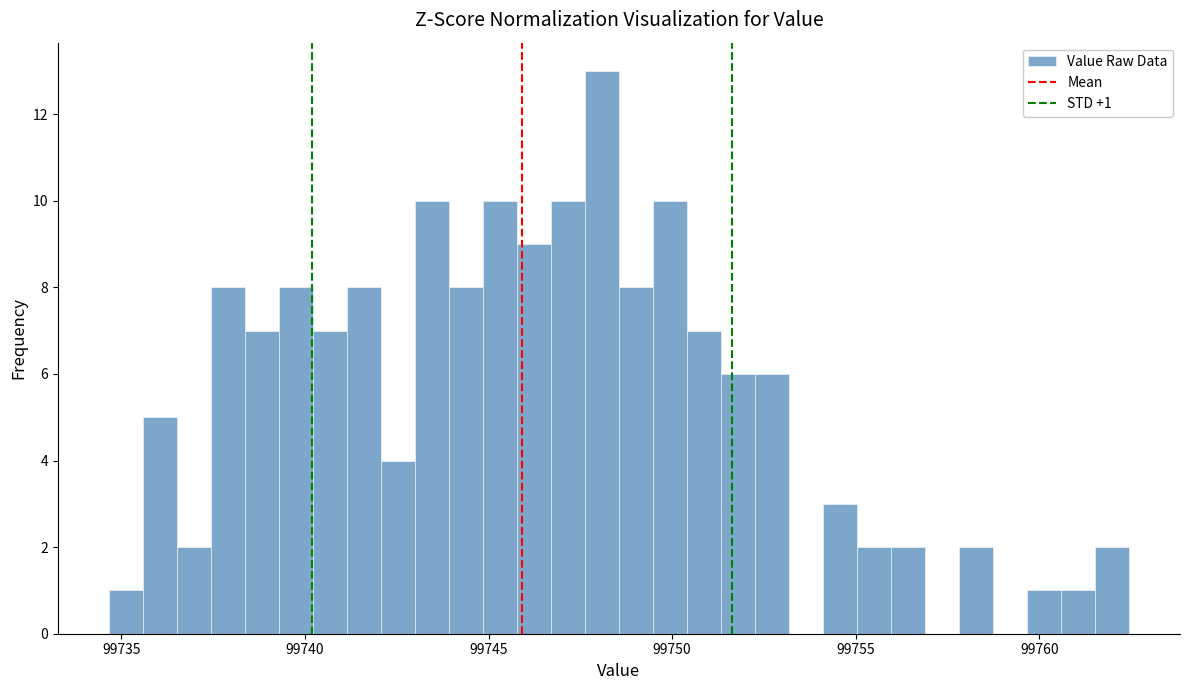

Read against the x-axis, roughly where is the centre of the tallest bar?

99748.0